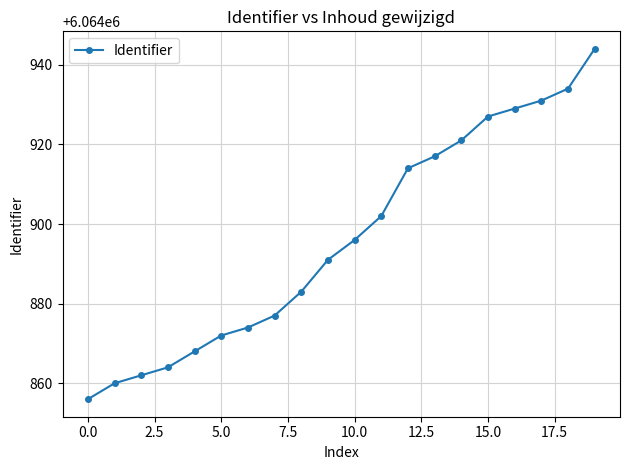

What is the value of the 3rd point from the left?

6064862